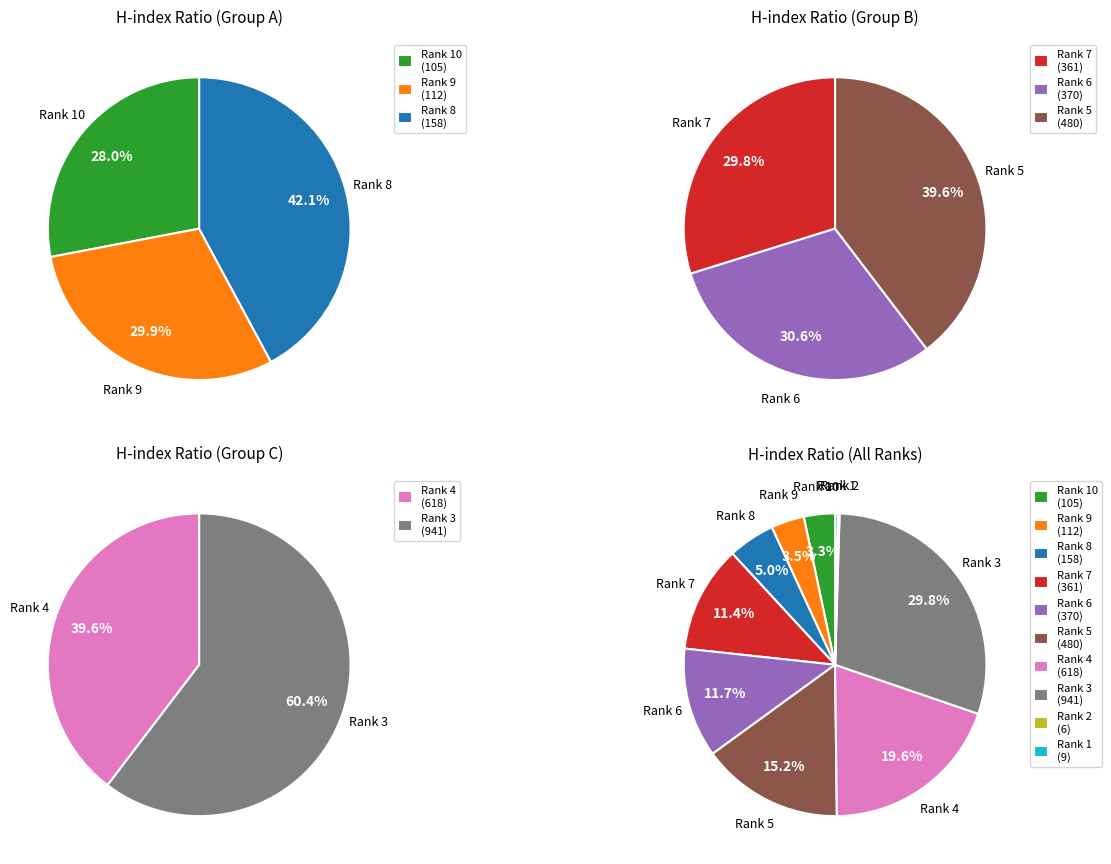

How many slices are in this pie chart?

10